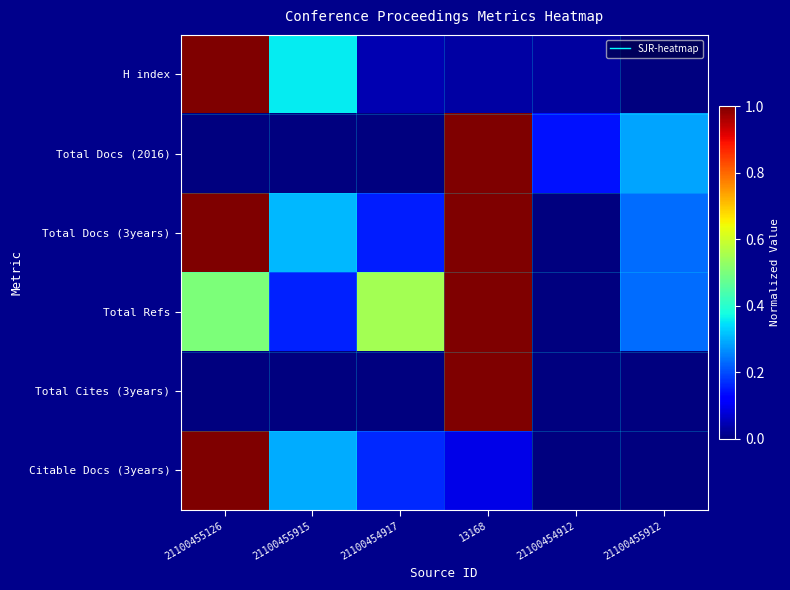

Reading left to right, what are all the values shown in this chart?

H index: 21100455126=1.0	21100455915=0.4	21100454917=0.0	13168=0.0	21100454912=0.0	21100455912=0.0
Total Docs (2016): 21100455126=0.0	21100455915=0.0	21100454917=0.0	13168=1.0	21100454912=0.1	21100455912=0.3
Total Docs (3years): 21100455126=1.0	21100455915=0.3	21100454917=0.2	13168=1.0	21100454912=0.0	21100455912=0.2
Total Refs: 21100455126=0.5	21100455915=0.2	21100454917=0.5	13168=1.0	21100454912=0.0	21100455912=0.2
Total Cites (3years): 21100455126=0.0	21100455915=0.0	21100454917=0.0	13168=1.0	21100454912=0.0	21100455912=0.0
Citable Docs (3years): 21100455126=1.0	21100455915=0.3	21100454917=0.2	13168=0.1	21100454912=0.0	21100455912=0.0